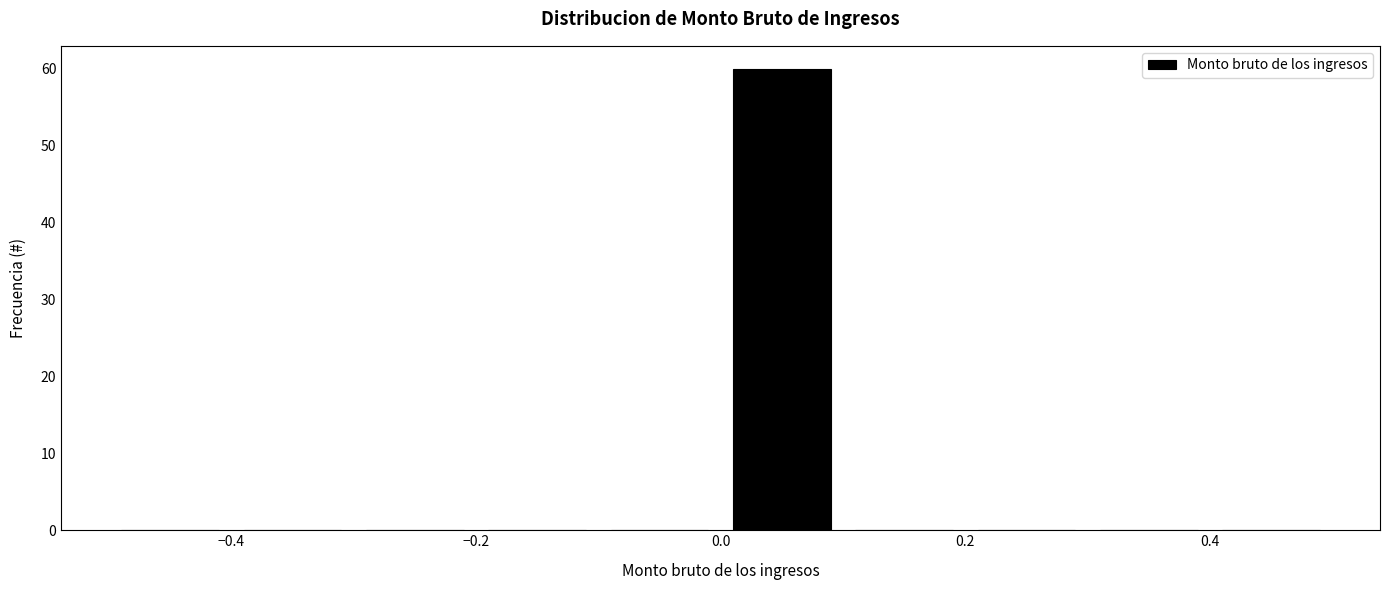

Reading left to right, transcribe this chart: for each bar, give the range it covers on the x-axis and its height. The values are not printed on the chart, so give them approximately, as read against the axis.

-0.5 to -0.4: 0
-0.4 to -0.3: 0
-0.3 to -0.2: 0
-0.2 to -0.1: 0
-0.1 to 0.0: 0
0.0 to 0.1: 60
0.1 to 0.2: 0
0.2 to 0.3: 0
0.3 to 0.4: 0
0.4 to 0.5: 0